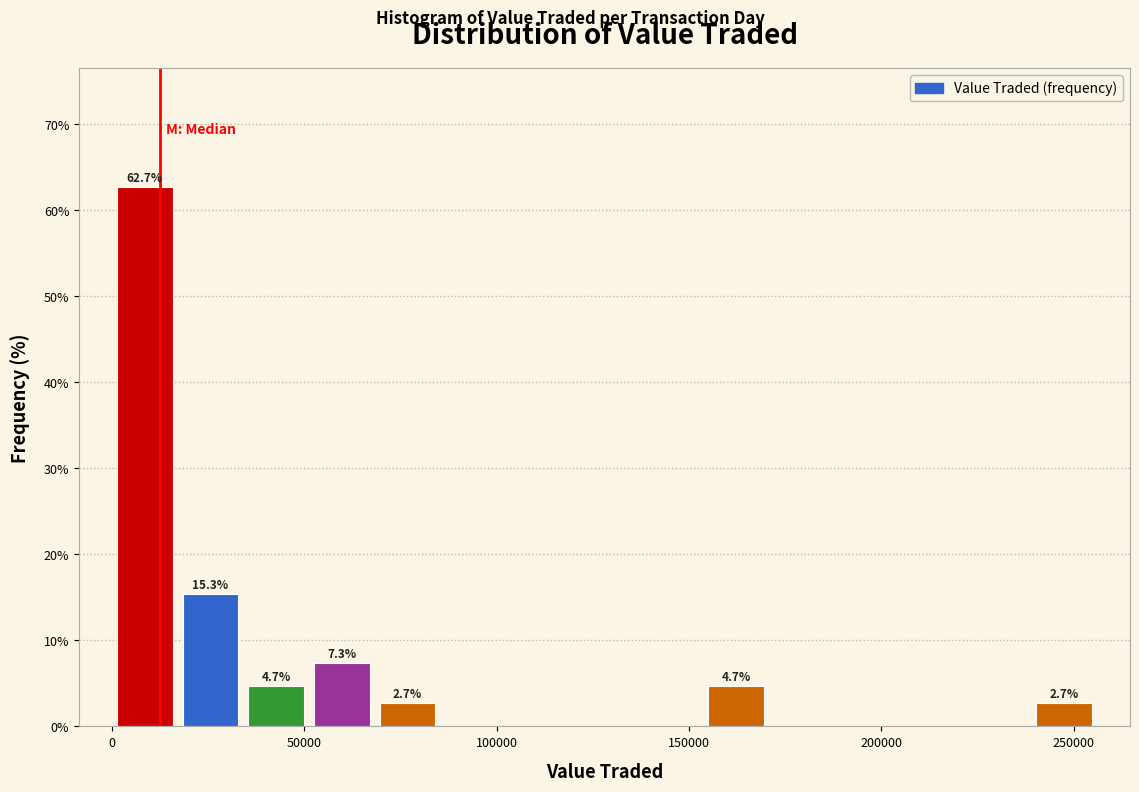

Read against the x-axis, roughly where is the centre of the tallest bar?

10000